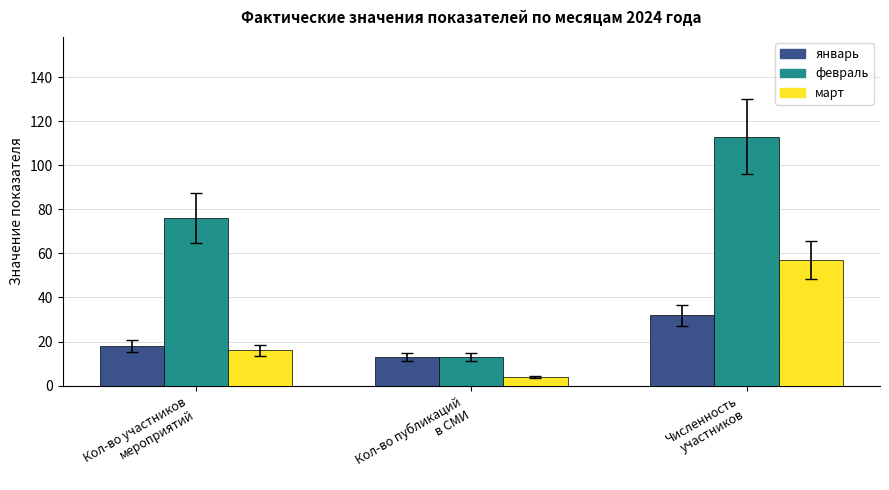

What is the difference between the second highest and minimum values in the февраль series?

63